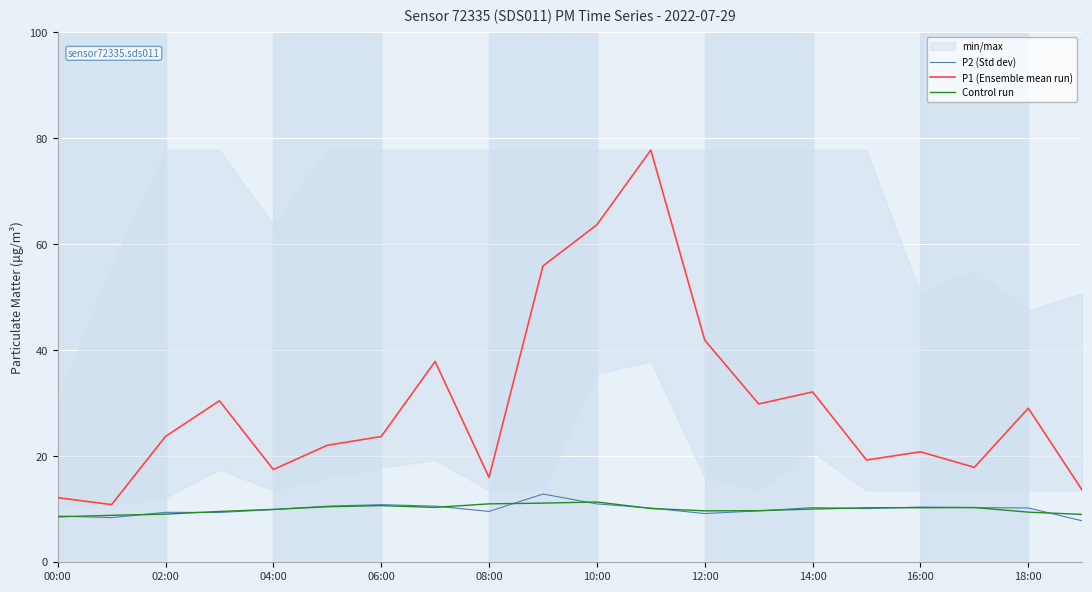

True or false: P1 (Ensemble mean run) has a value of 17.5 at 04:00.

True